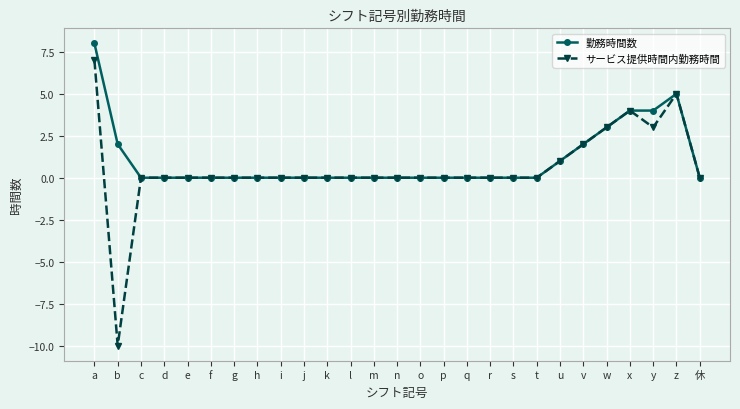

Which category has the lowest value across all series?

b